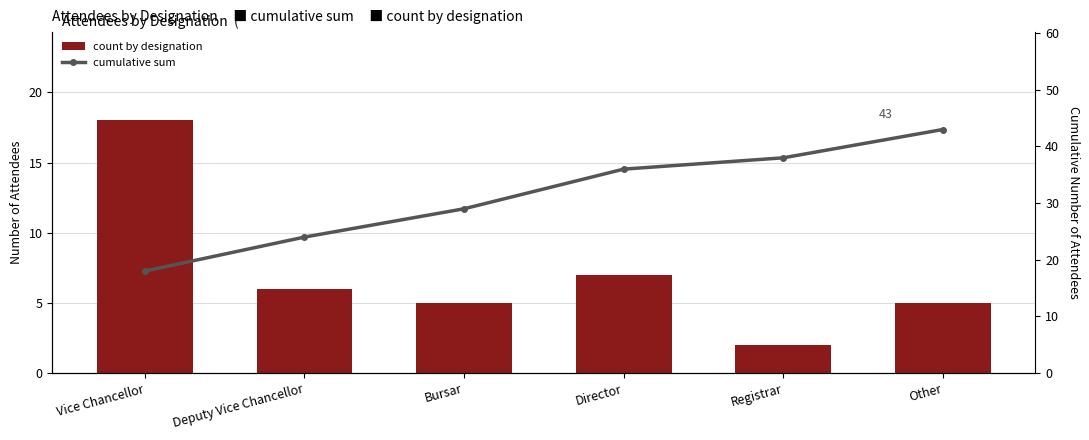

Reading left to right, transcribe all the data shown in this chart.

count by designation: Vice Chancellor=18	Deputy Vice Chancellor=6	Bursar=5	Director=7	Registrar=2	Other=5
cumulative sum: Vice Chancellor=18	Deputy Vice Chancellor=24	Bursar=29	Director=36	Registrar=38	Other=43